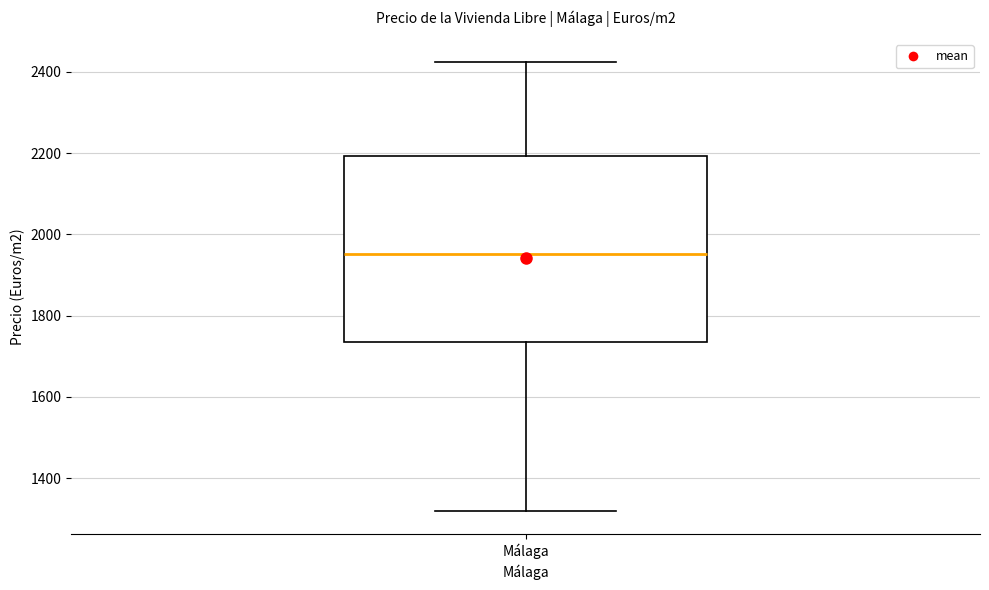

Read this box plot against the y-axis: the position of the median line, the range covered by the box, and the ends of both whiskers. The values are not printed on the chart, so give them approximately, as read against the axis.

median 1960, box 1740 to 2200, whiskers 1320 to 2420